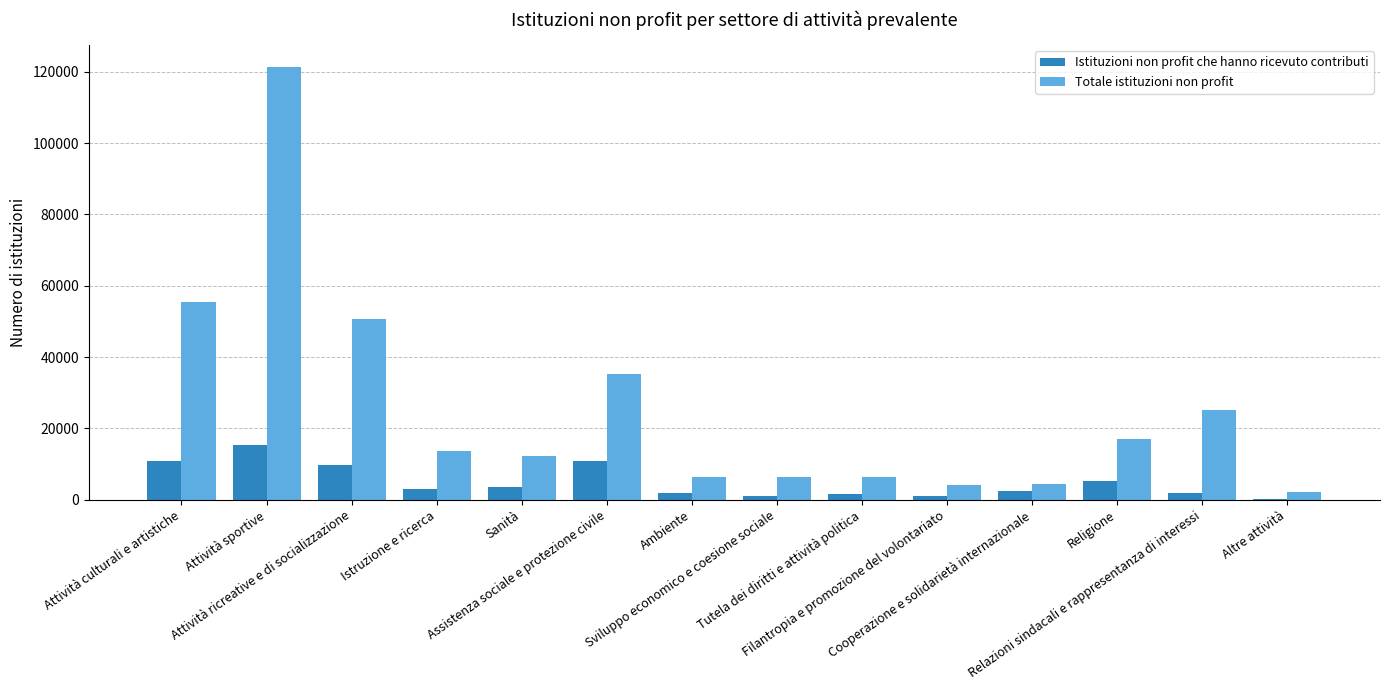

What is the sum of all Istituzioni non profit che hanno ricevuto contributi values?

68214.2